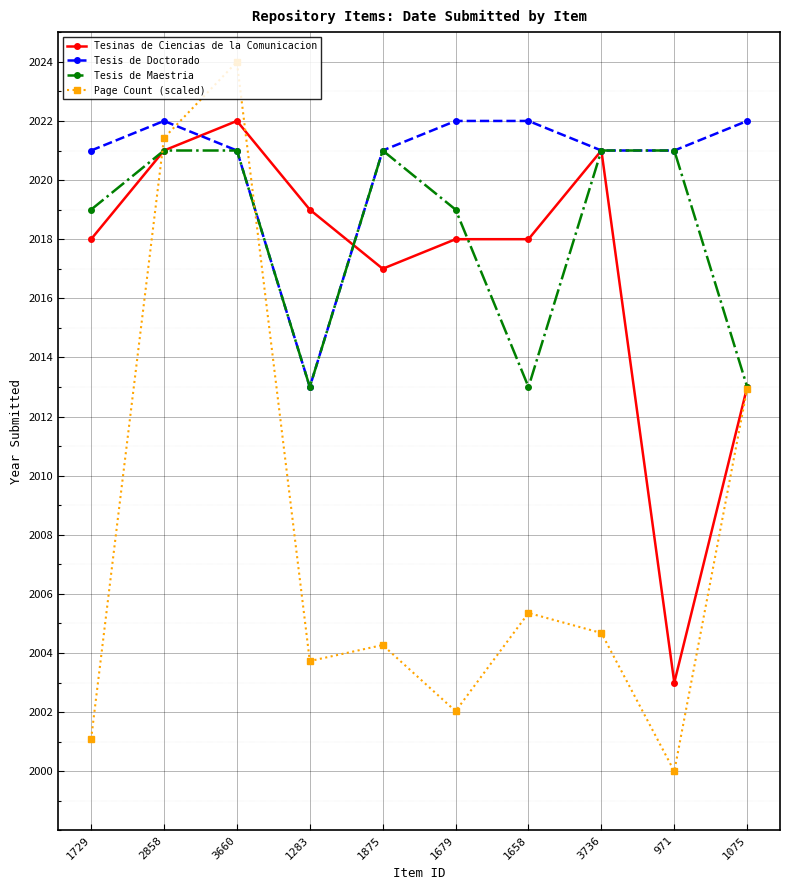

Is this an area chart (filled region under the line)?

No